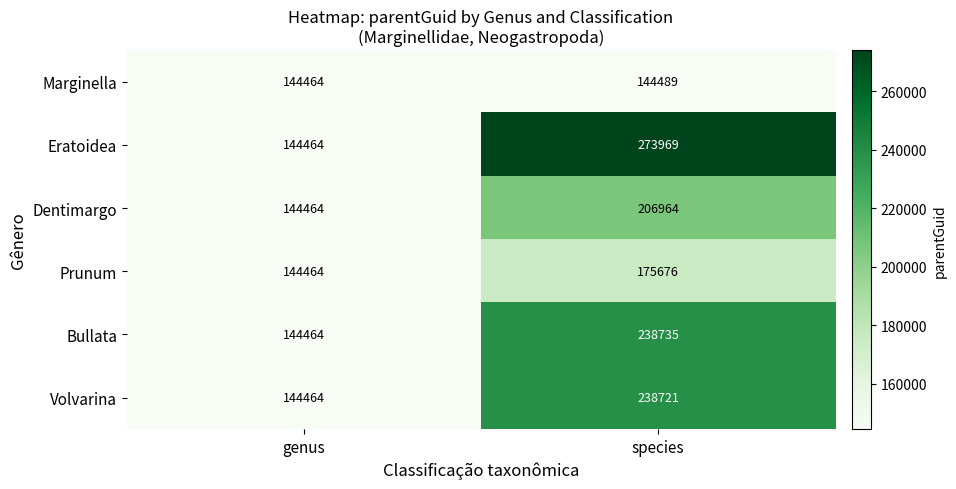

Which series has the largest range (max minus min)?

Eratoidea